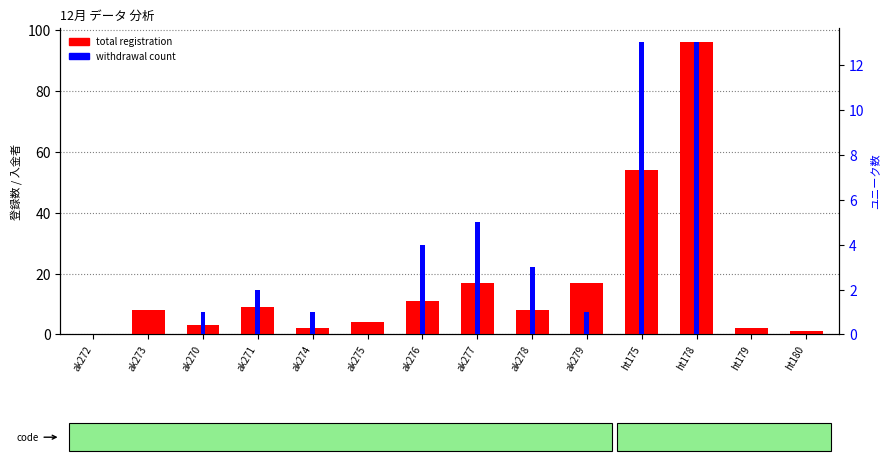

How many data points in withdrawal are less than 1?

5